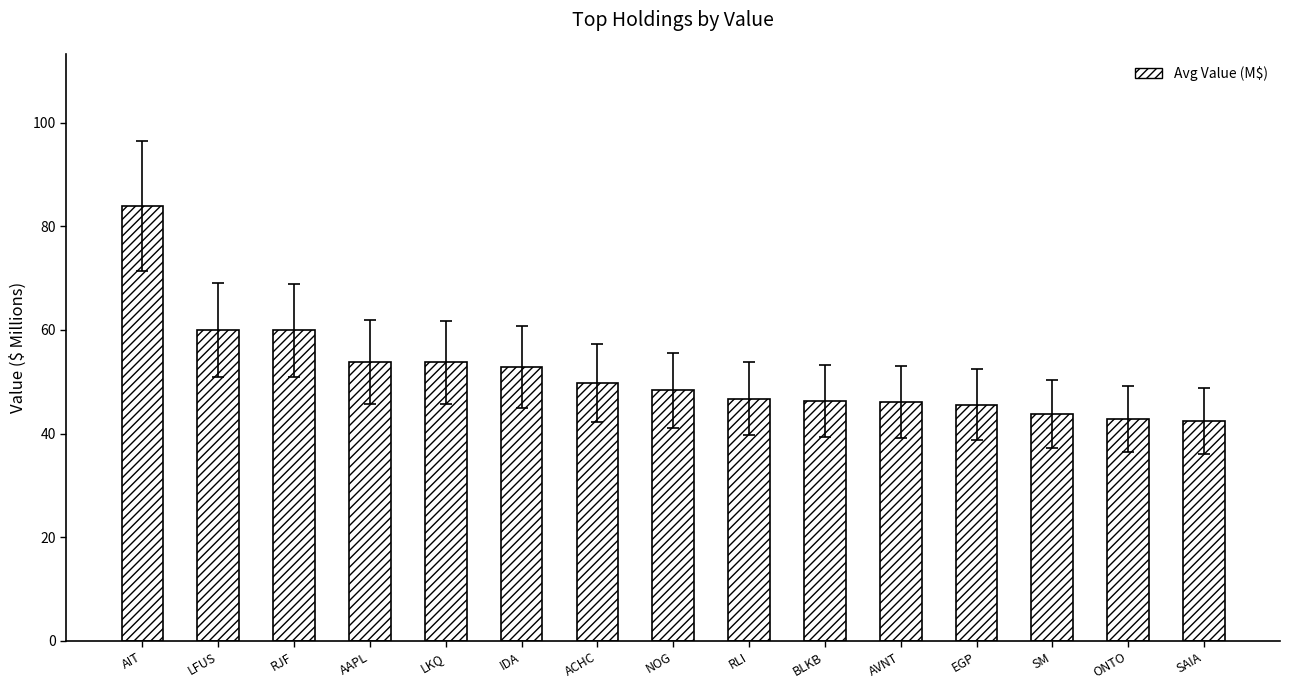

True or false: the data shows 46.2 at AVNT.

True